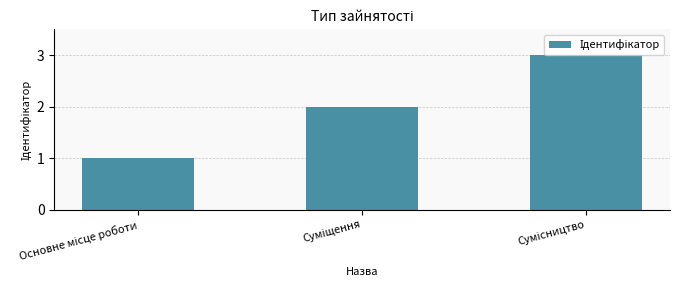

What is the sum of all values?

6